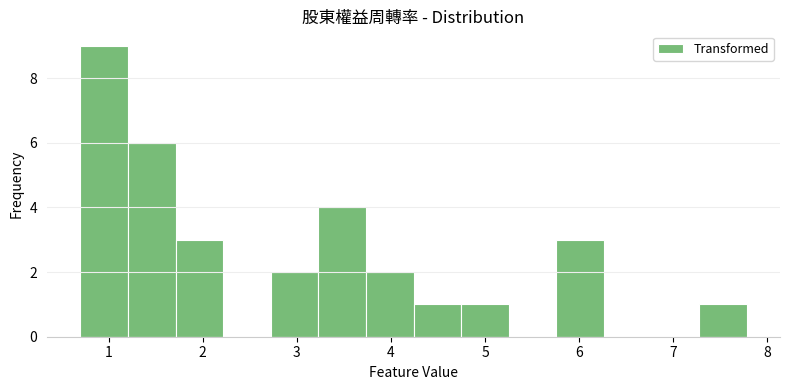

How tall is the bar that spans 1.7 to 2.2 on the x-axis? Neither the bar edges nor the heights are printed on the chart, so give them approximately, as read against the axes.

3